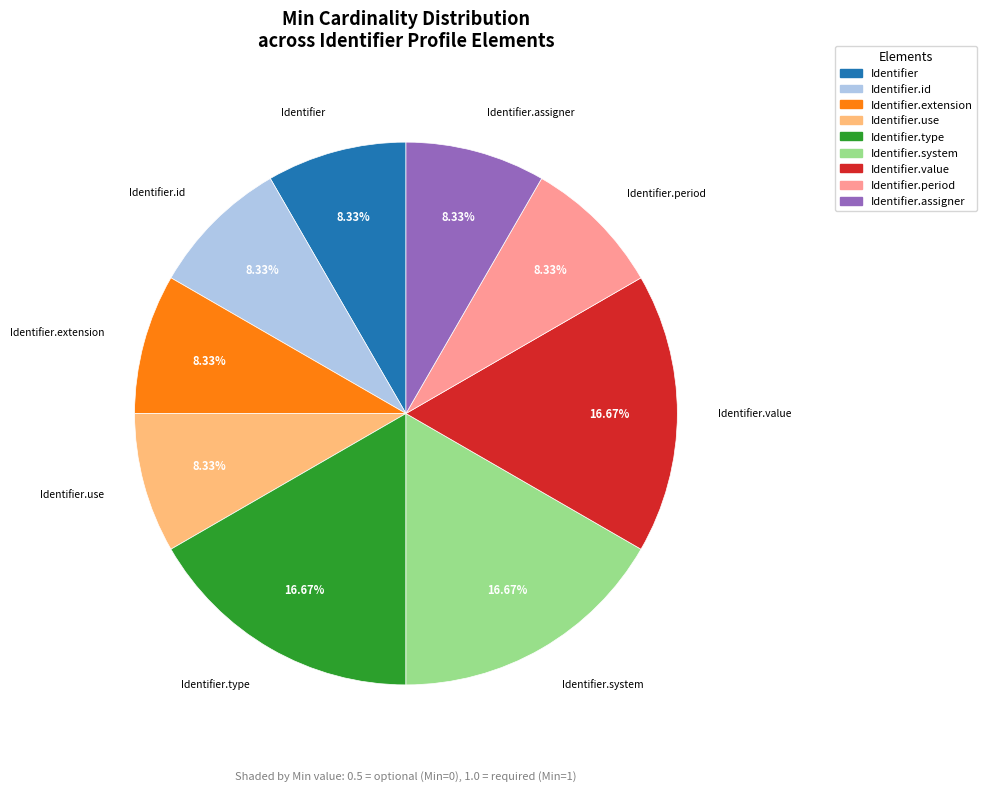

Is there a majority slice in this chart?

No